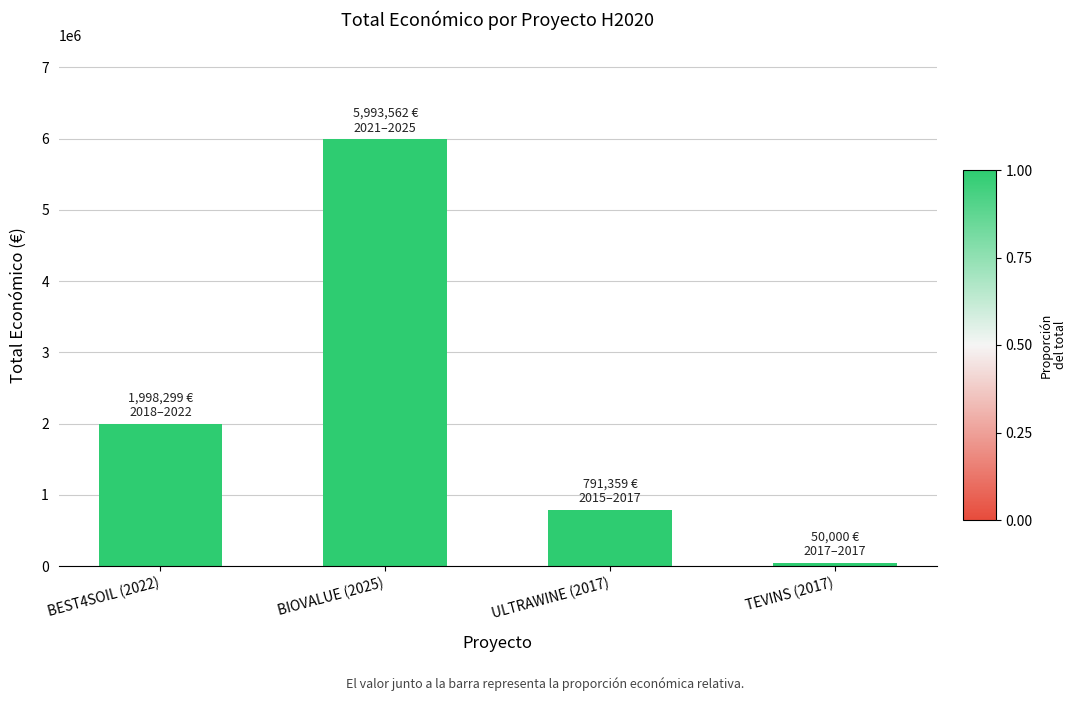

What is the average value?

2208305